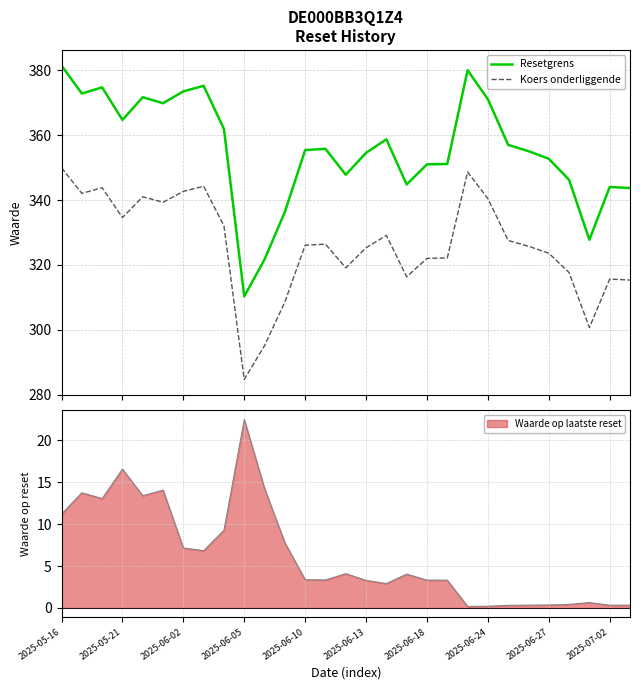

Which series has the largest total across all categories?

Resetgrens